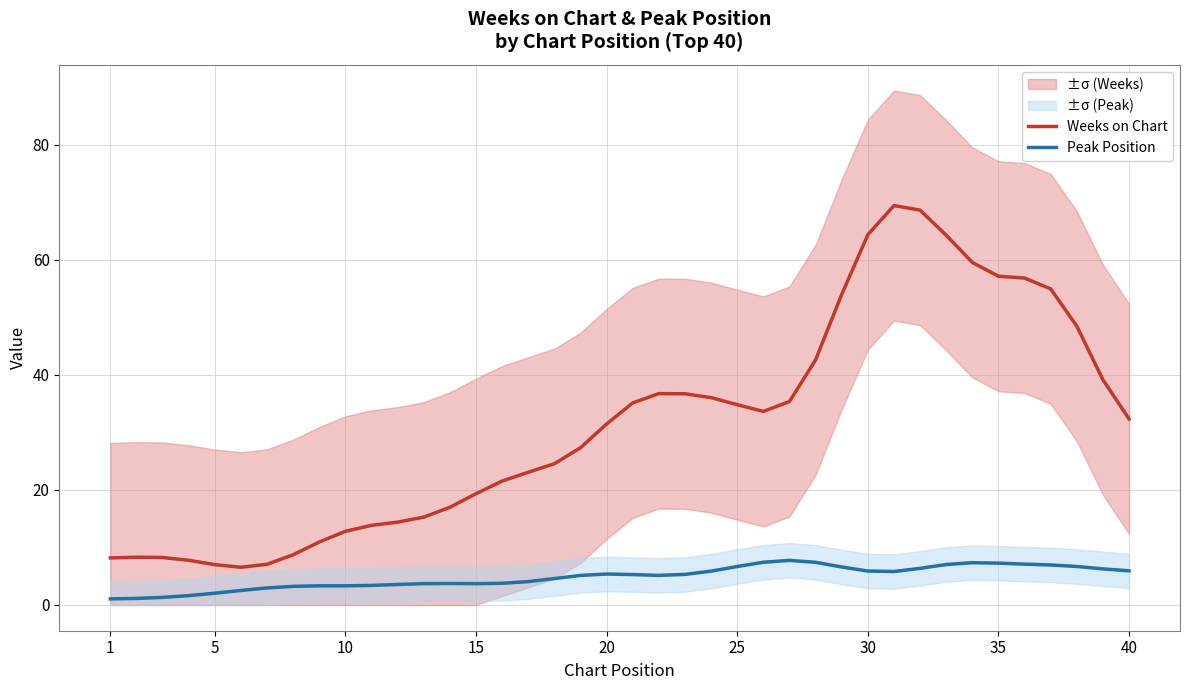

The Weeks on Chart series shows 49.4 at 20. True or false?

False